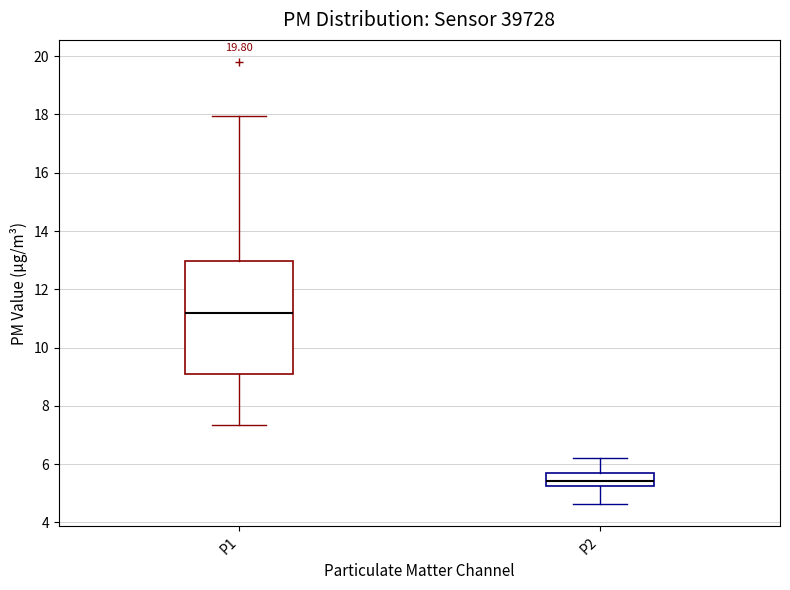

Which box has the lowest median line?

P2